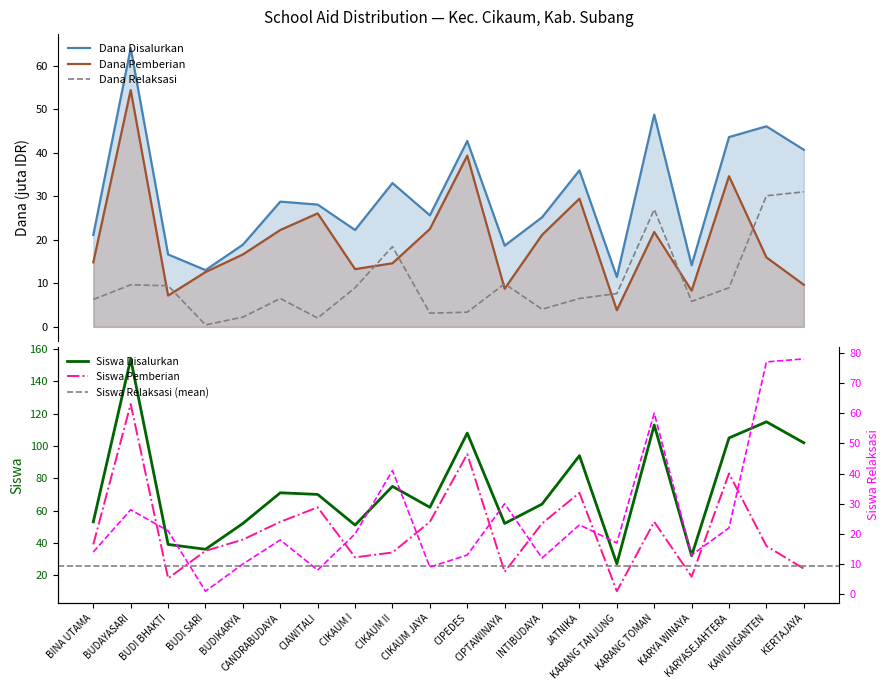

Does the chart have visible grid lines?

No